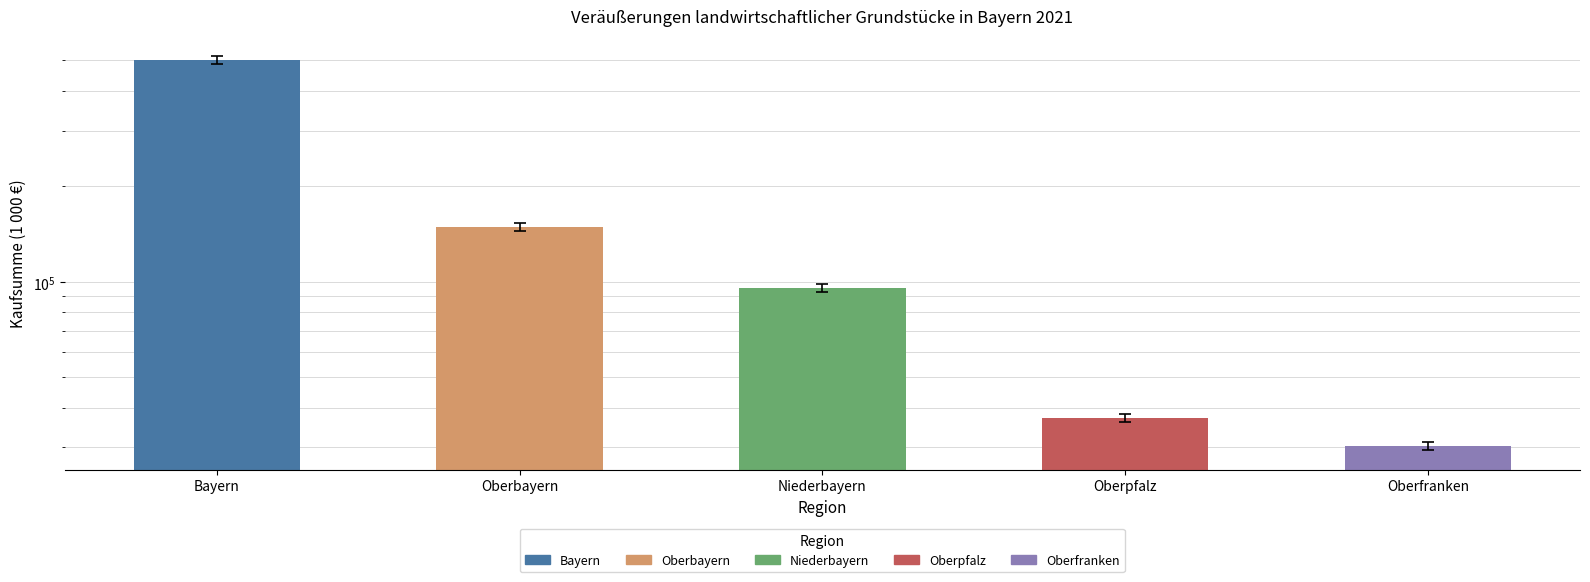

Are the bars horizontal?

No